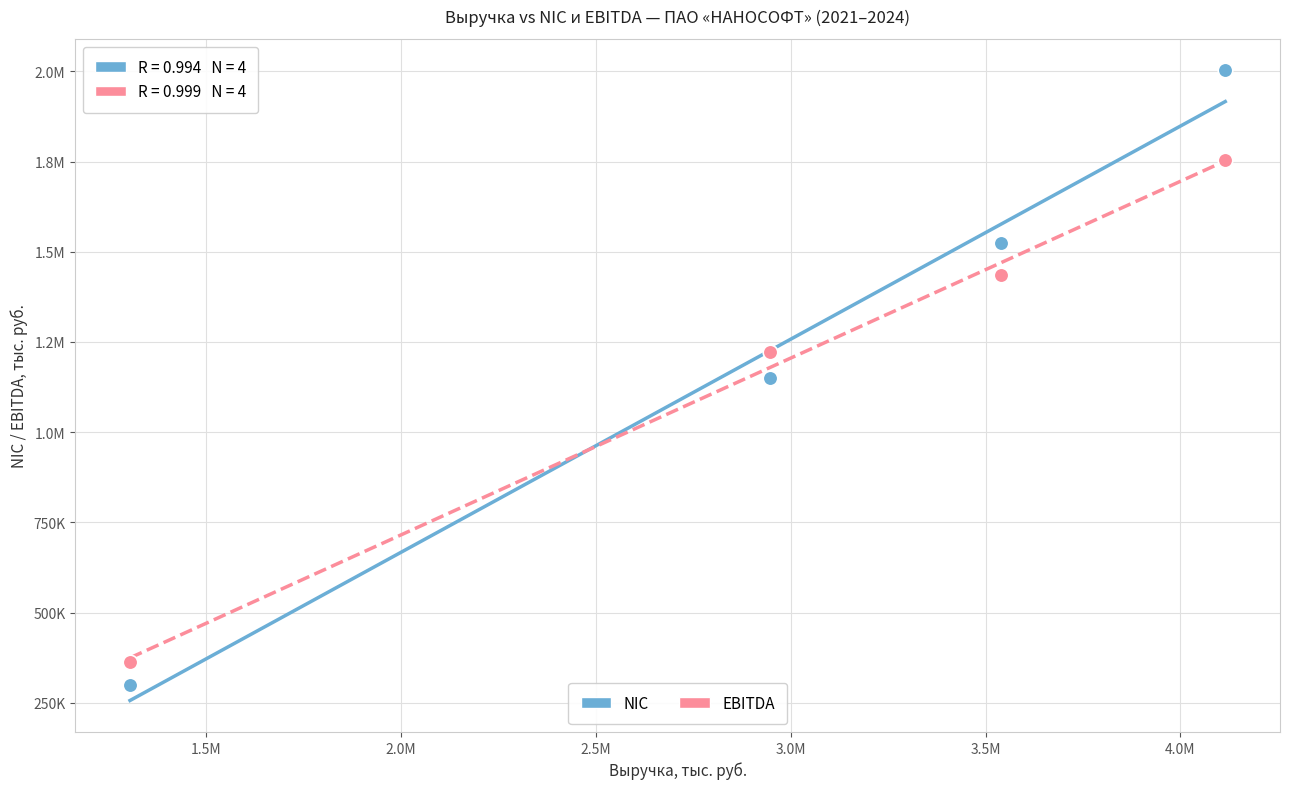

What are all the series names shown in the legend?

NIC, EBITDA